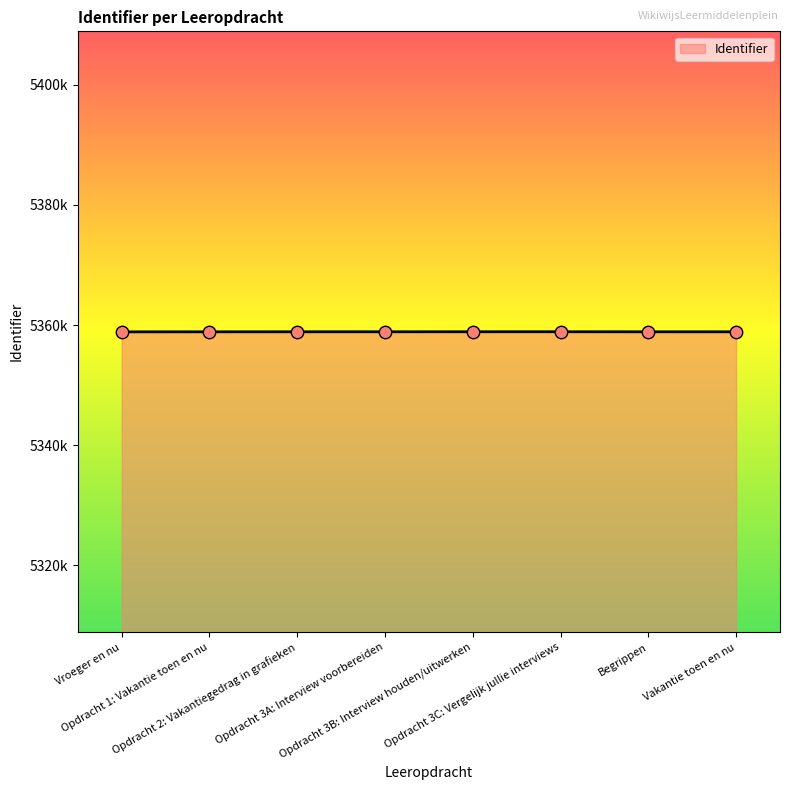

Between Begrippen and Opdracht 1: Vakantie toen en nu, which is larger?

Begrippen